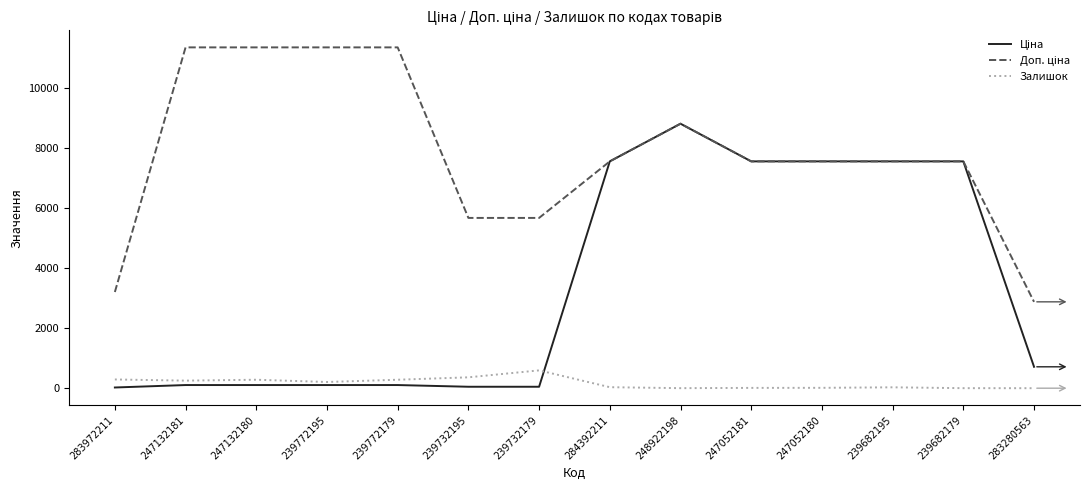

Is it true that Залишок equals 21.0 at 247052180?

True